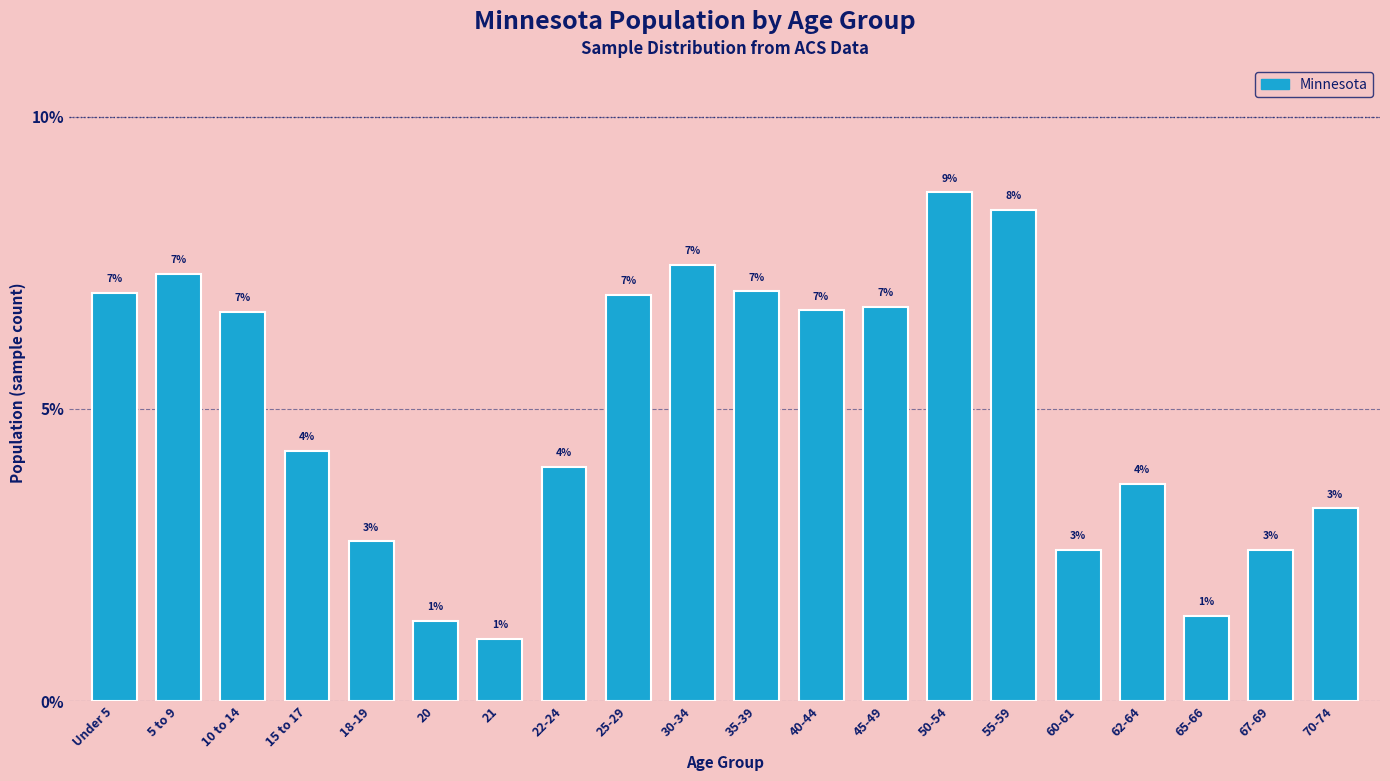

What is the average value?

5.0